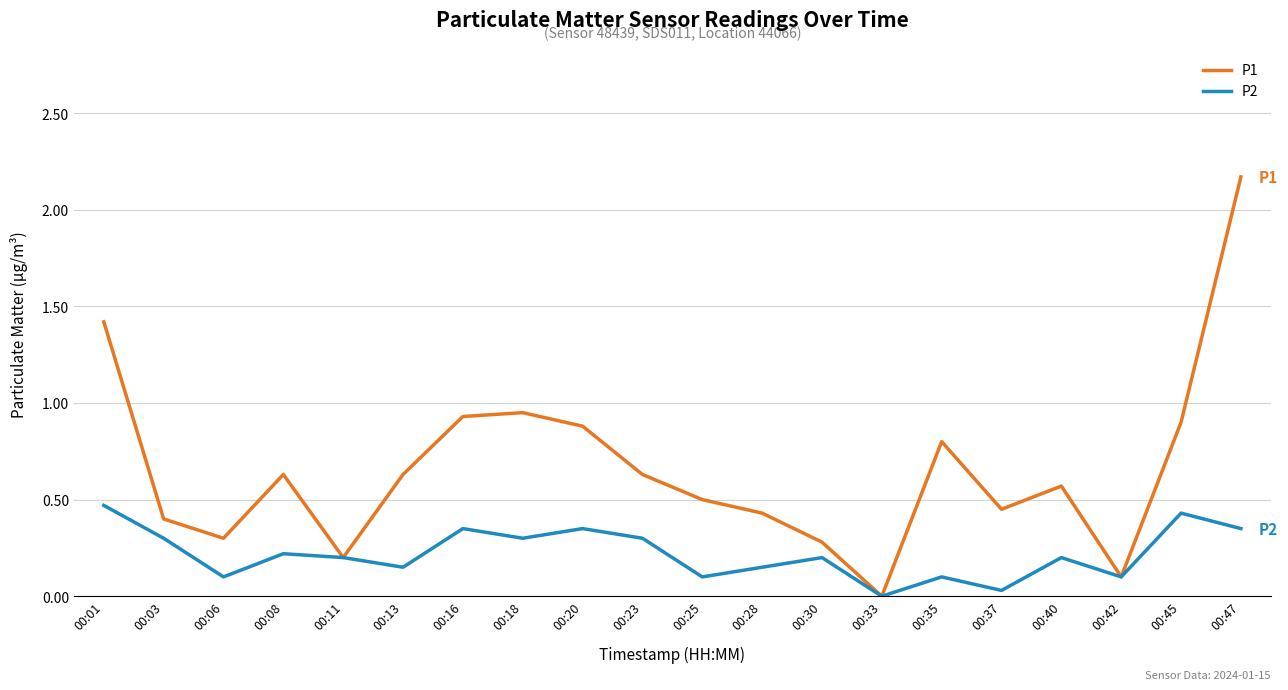

At which category does P2 reach its first local valley?

00:06